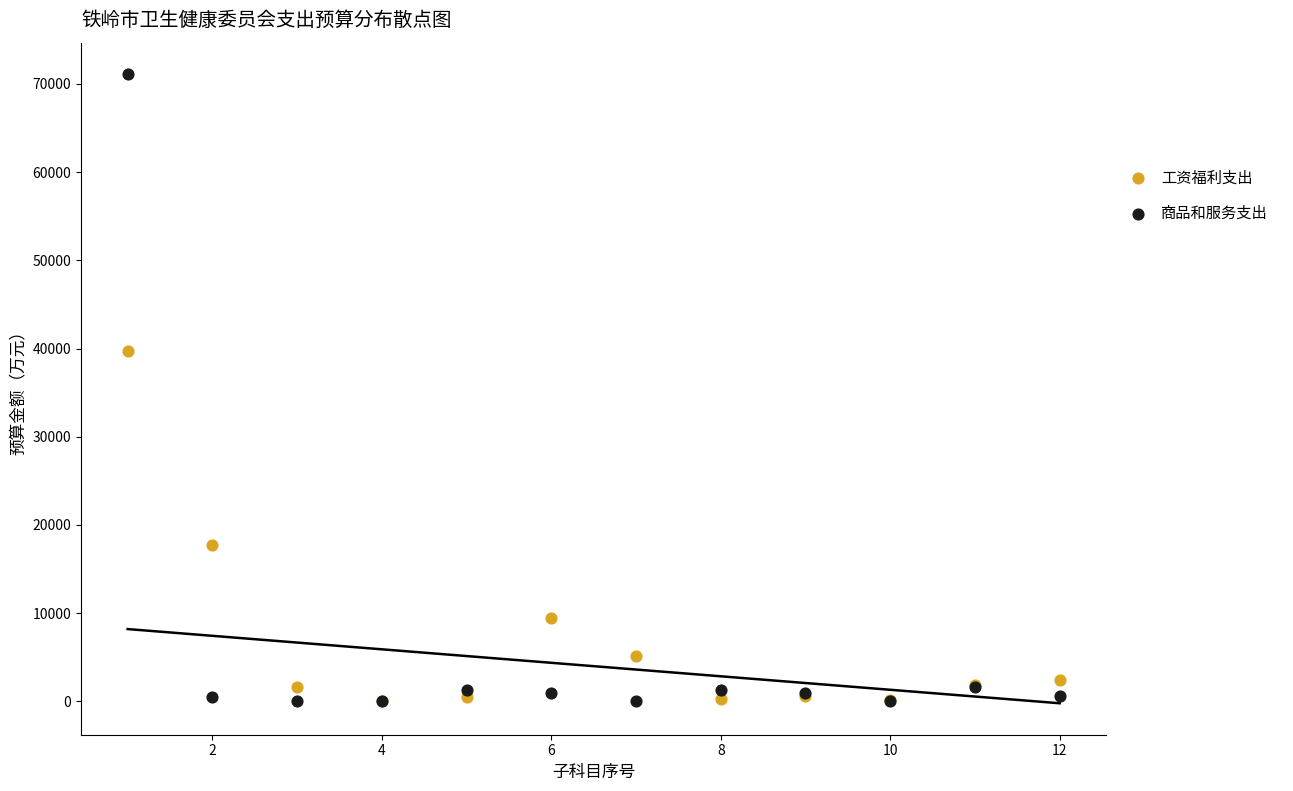

Across all series, what Y value is closest to 35564?

39712.5